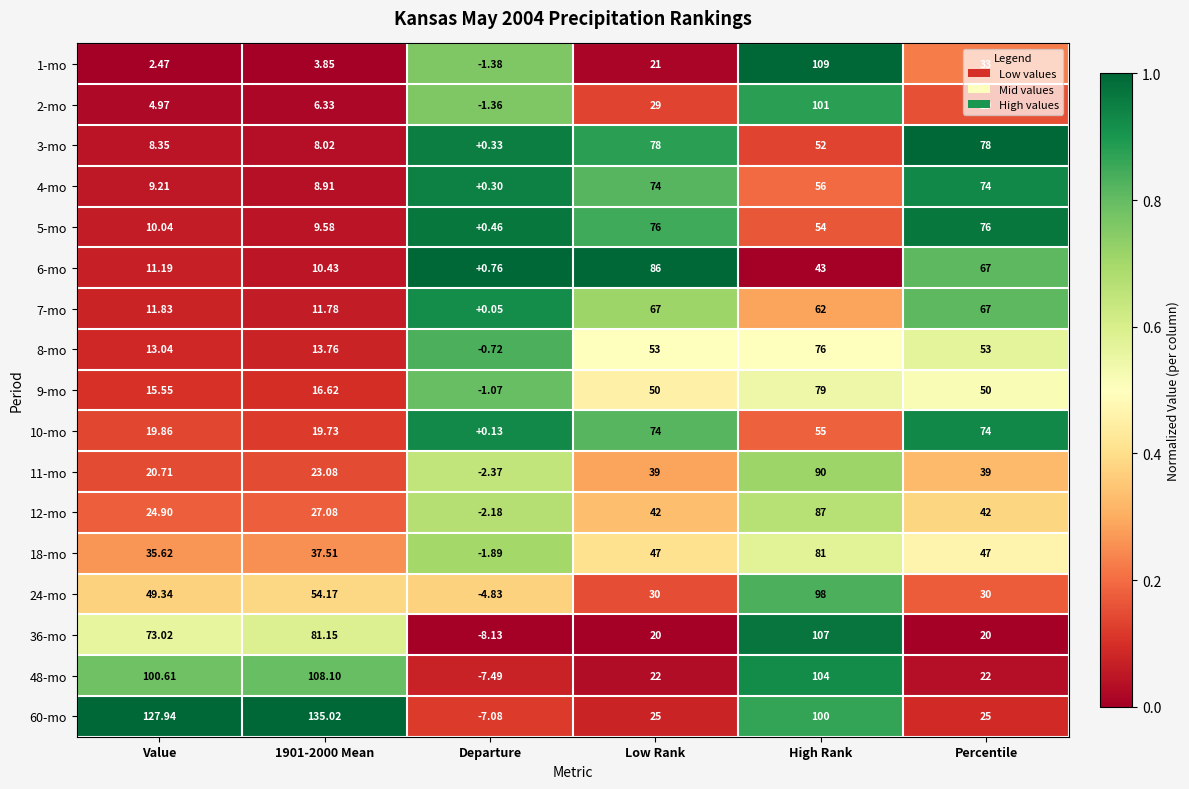

Which series has the largest total across all categories?

60-mo